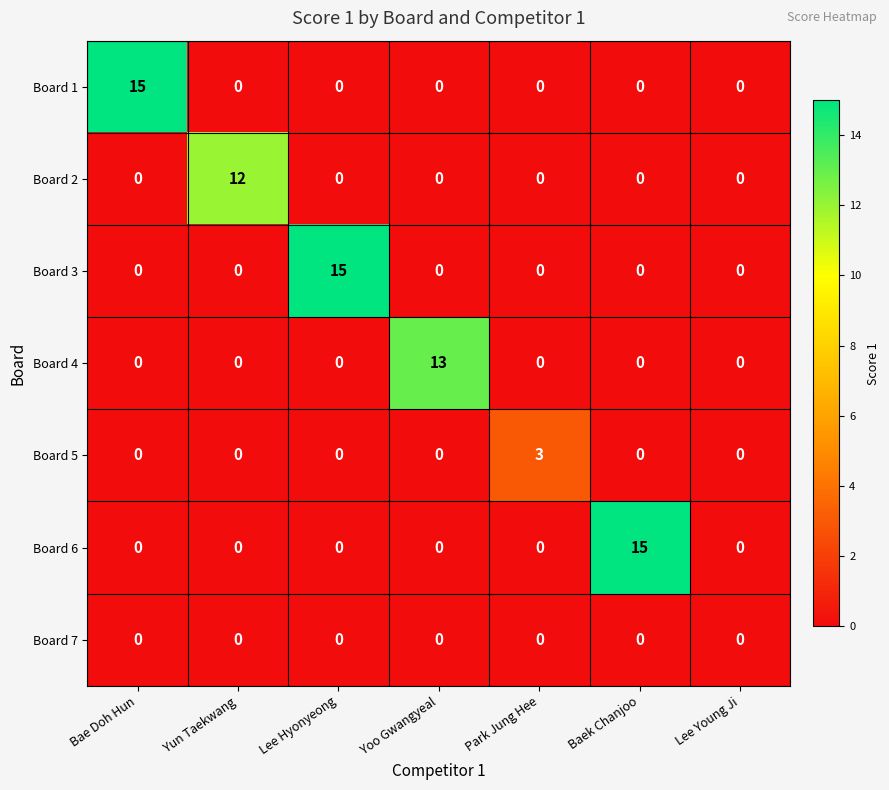

What is the spread (max minus min) of values at Yun Taekwang?

12